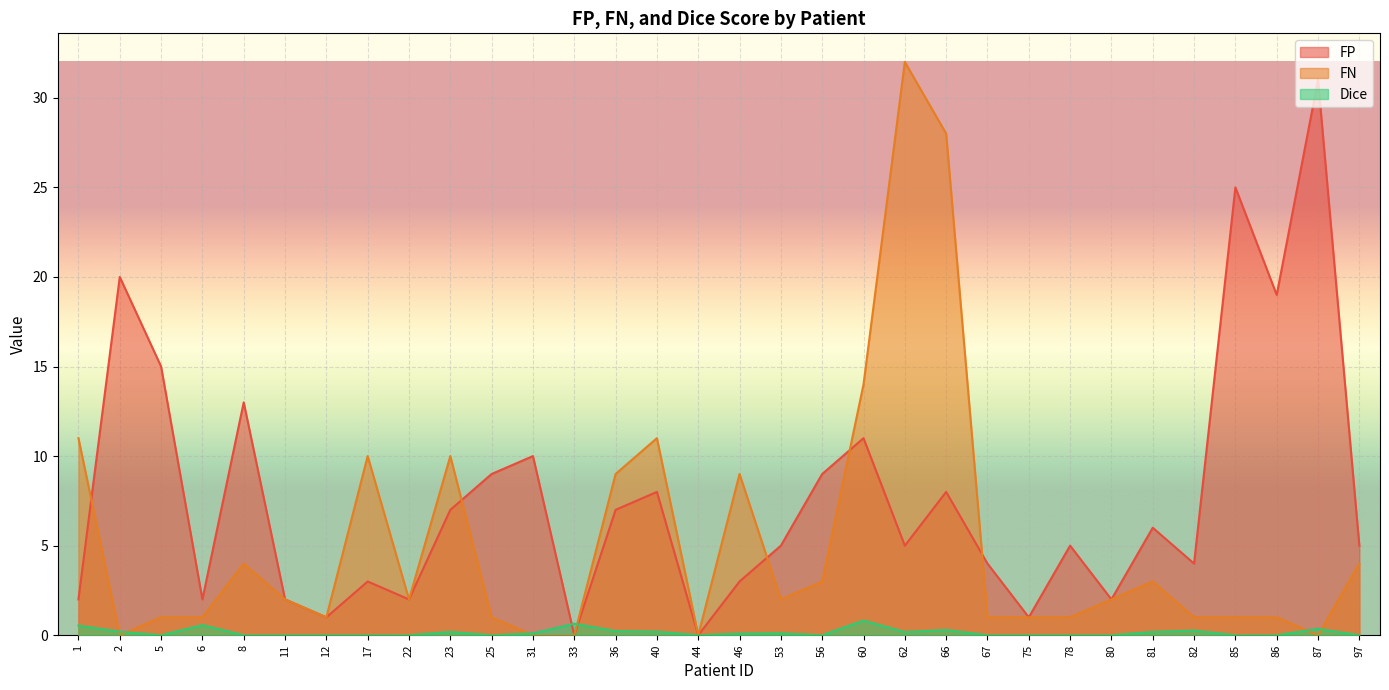

Reading left to right, what are all the values shown in this chart?

FP: 2.0	20.0	15.0	2.0	13.0	2.0	1.0	3.0	2.0	7.0	9.0	10.0	0.0	7.0	8.0	0.0	3.0	5.0	9.0	11.0	5.0	8.0	4.0	1.0	5.0	2.0	6.0	4.0	25.0	19.0	31.0	5.0
FN: 11.0	0.0	1.0	1.0	4.0	2.0	1.0	10.0	2.0	10.0	1.0	0.0	0.0	9.0	11.0	0.0	9.0	2.0	3.0	14.0	32.0	28.0	1.0	1.0	1.0	2.0	3.0	1.0	1.0	1.0	0.0	4.0
Dice: 0.5	0.2	0.0	0.6	0.0	0.0	0.0	0.0	0.0	0.2	0.0	0.1	0.6	0.2	0.2	0.0	0.1	0.1	0.0	0.8	0.2	0.3	0.0	0.0	0.0	0.0	0.2	0.3	0.0	0.0	0.4	0.0